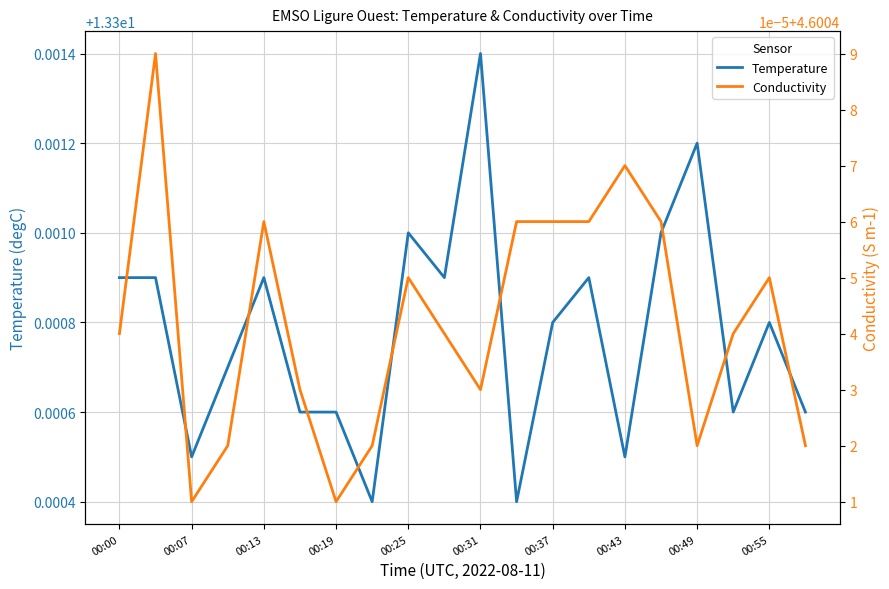

True or false: Temperature has more than 2 points higher than both neighbors.

True